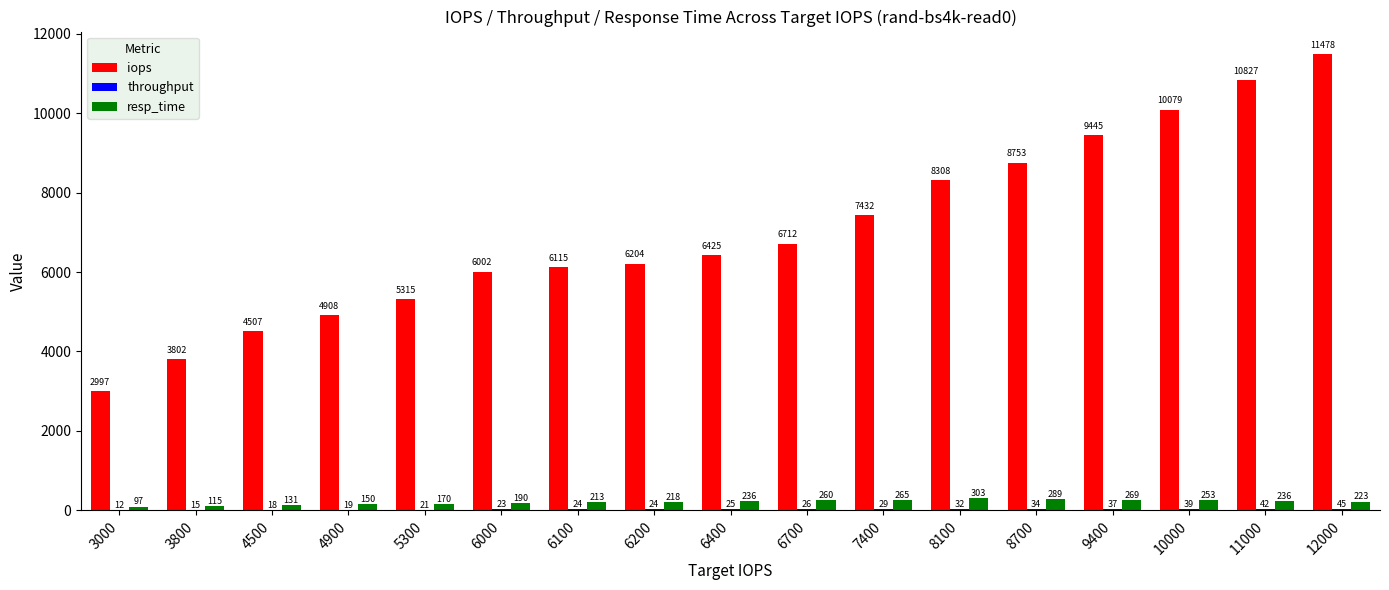

What is the difference between the resp_time values at 7400 and 6000?

75.0